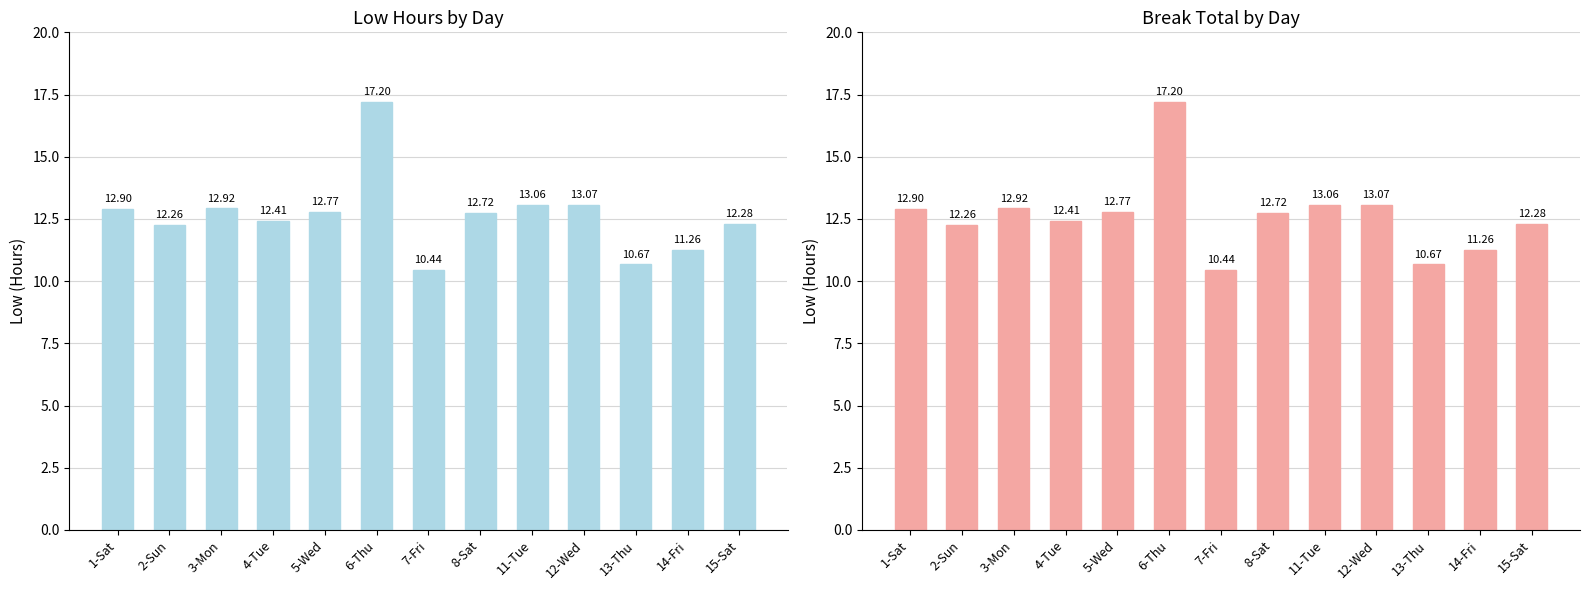

What is the difference between the values at 12-Wed and 3-Mon?

0.2